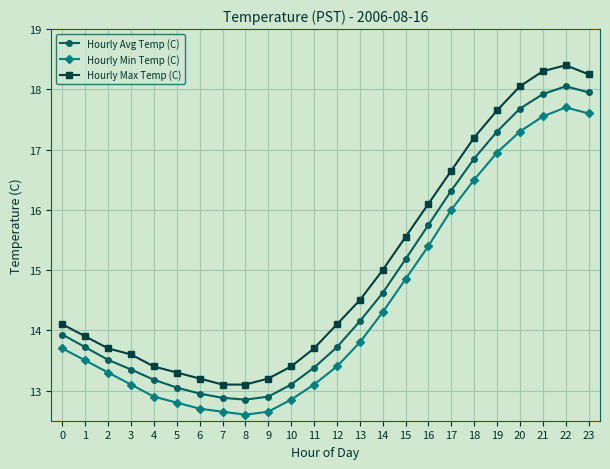

Is it true that Hourly Avg Temp (C) equals 4.1 at 20?

False